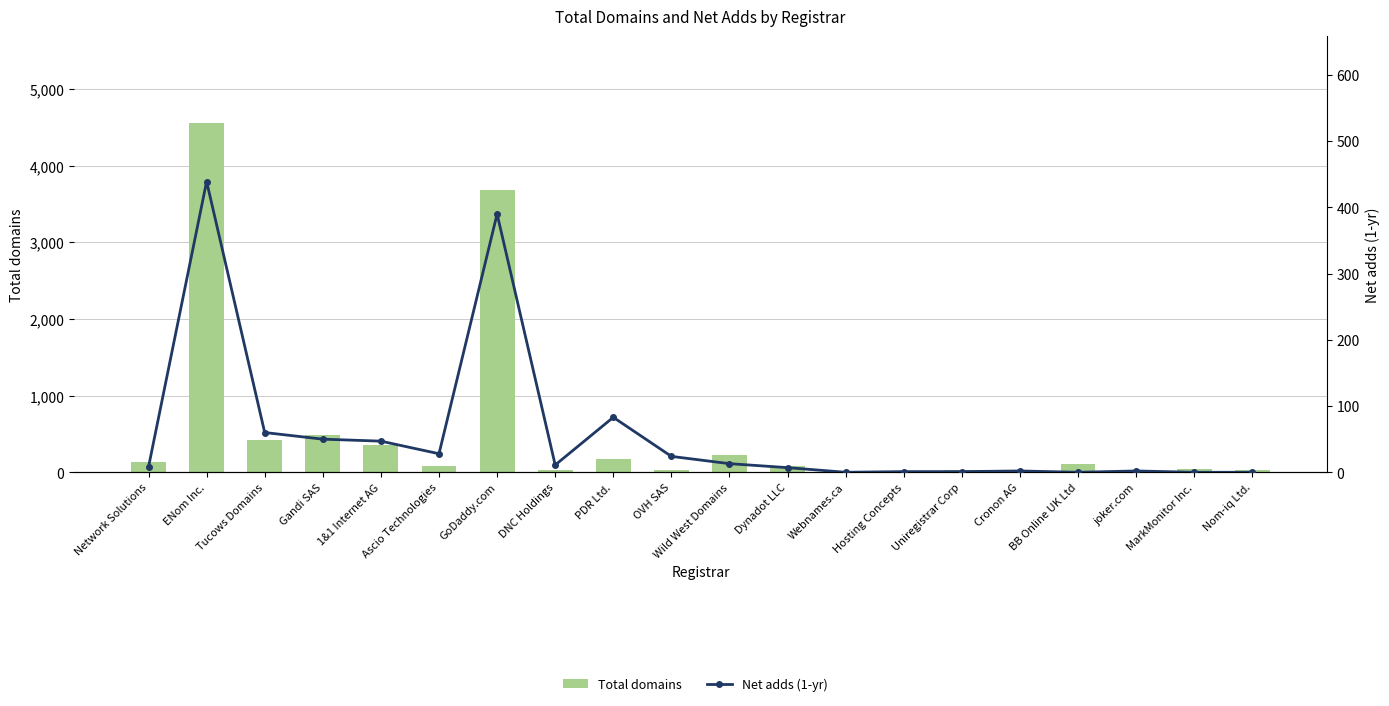

What are all the series names shown in the legend?

Total domains, Net adds (1-yr)